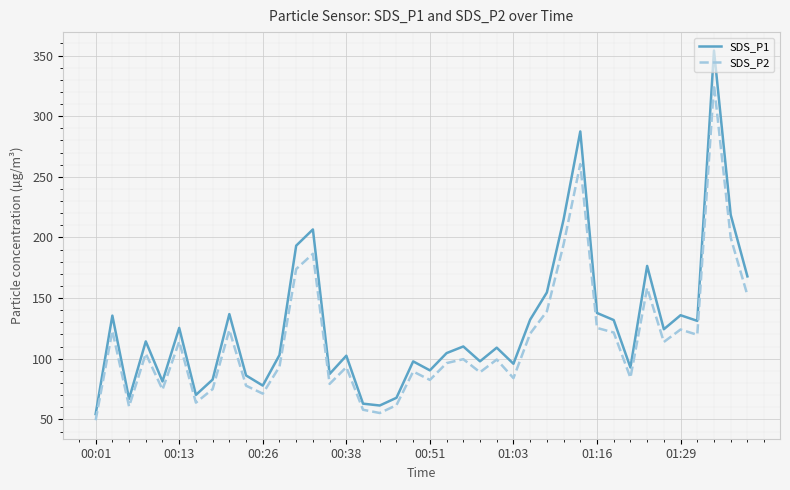

What is the highest value of the SDS_P2 series?

325.9